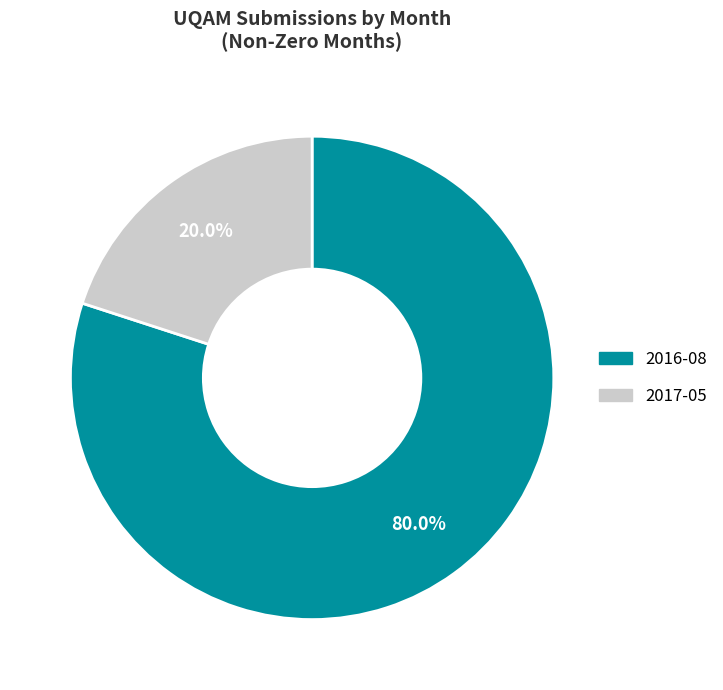

To the nearest percent, what percentage of the pie is 2016-08?

80%